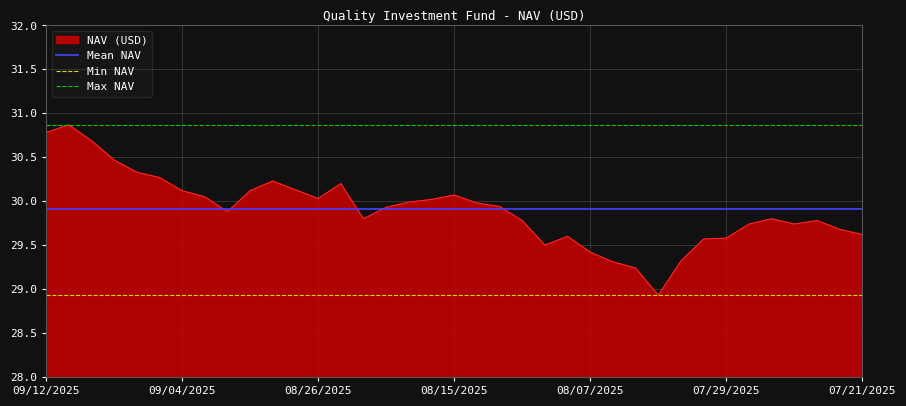

Which category has the lowest value in the Min NAV series?

09/12/2025